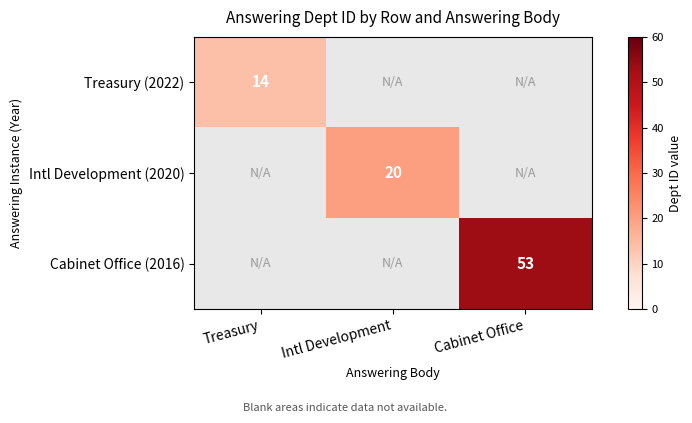

Is it true that Treasury (2022) equals 18 at Treasury?

False